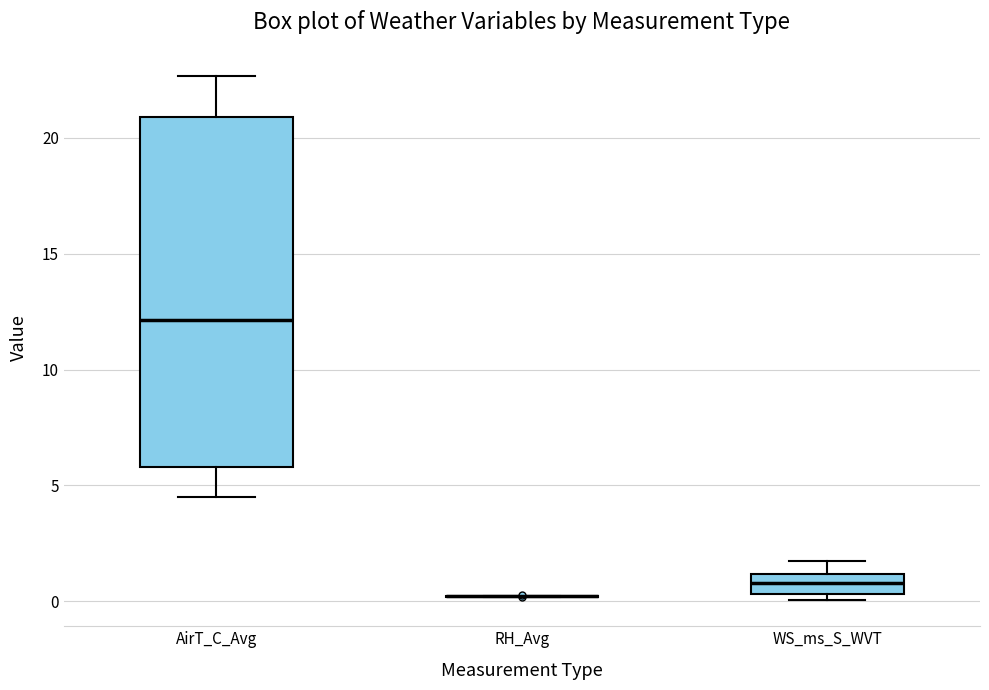

Comparing the boxes themselves (not the whiskers), which one is the tallest?

AirT_C_Avg